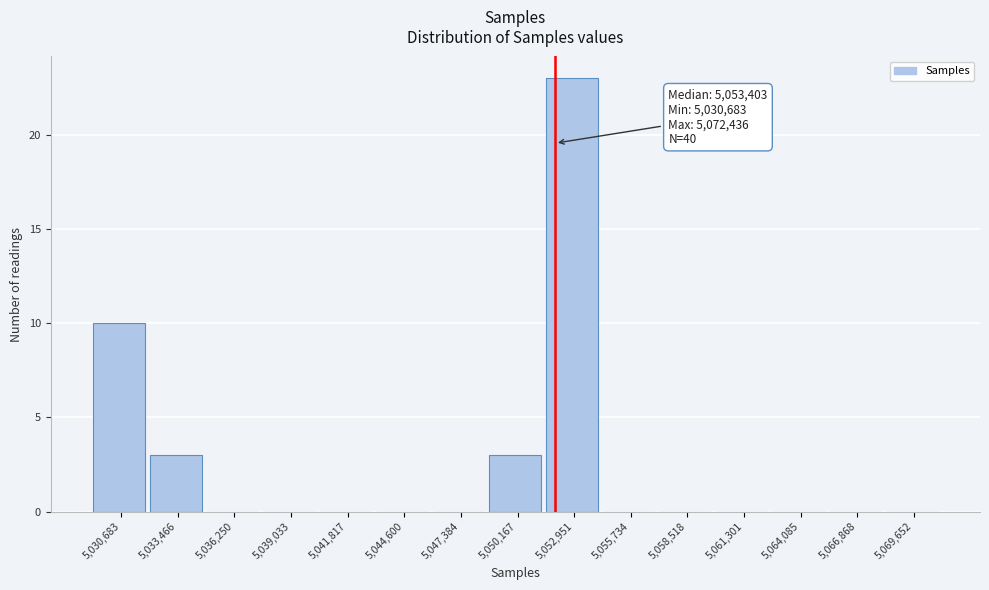

Reading left to right, transcribe all the data shown in this chart.

5,030,683=10	5,033,466=3	5,036,250=0	5,039,033=0	5,041,817=0	5,044,600=0	5,047,384=0	5,050,167=3	5,052,951=23	5,055,734=0	5,058,518=0	5,061,301=0	5,064,085=0	5,066,868=0	5,069,652=0